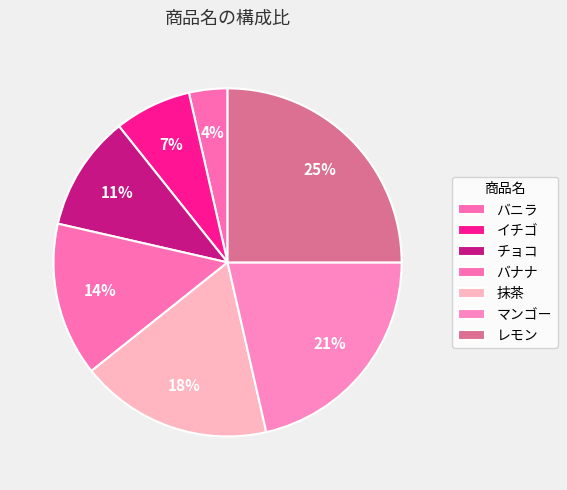

To the nearest percent, what is the difference between the largest and smallest slice percentages?

21%